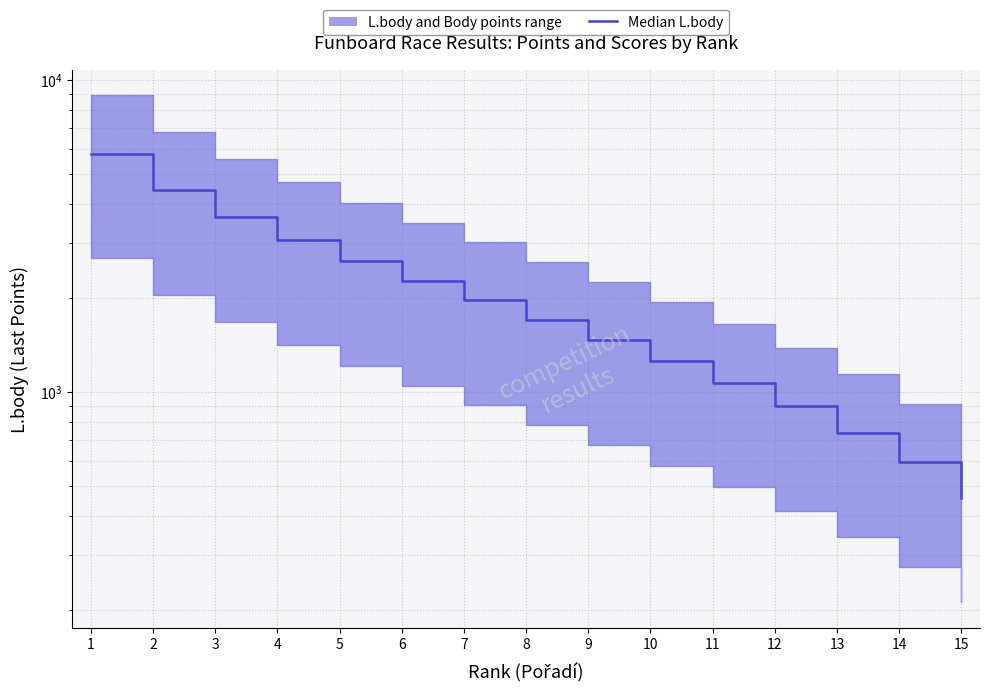

Is this an area chart (filled region under the line)?

No